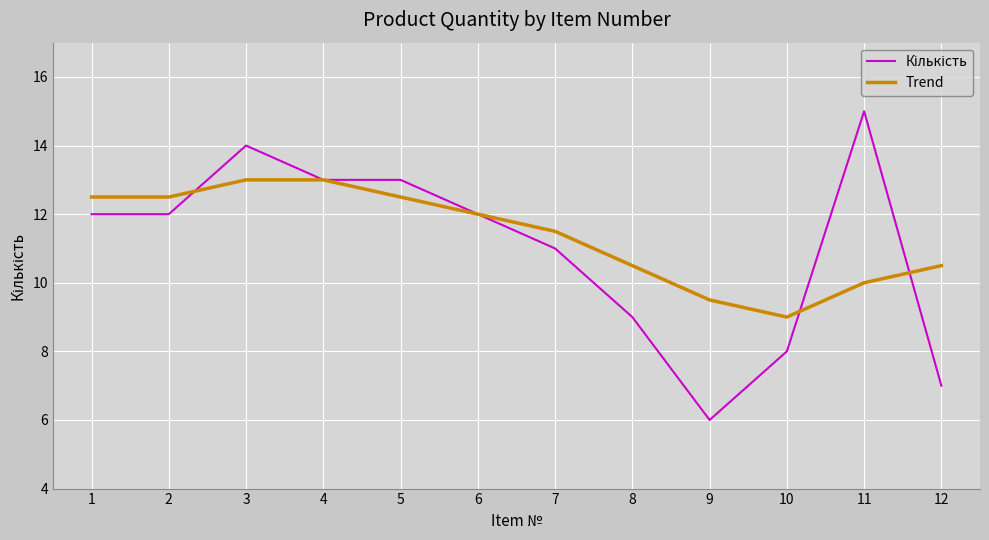

What is the total value across all series at 12?

17.5